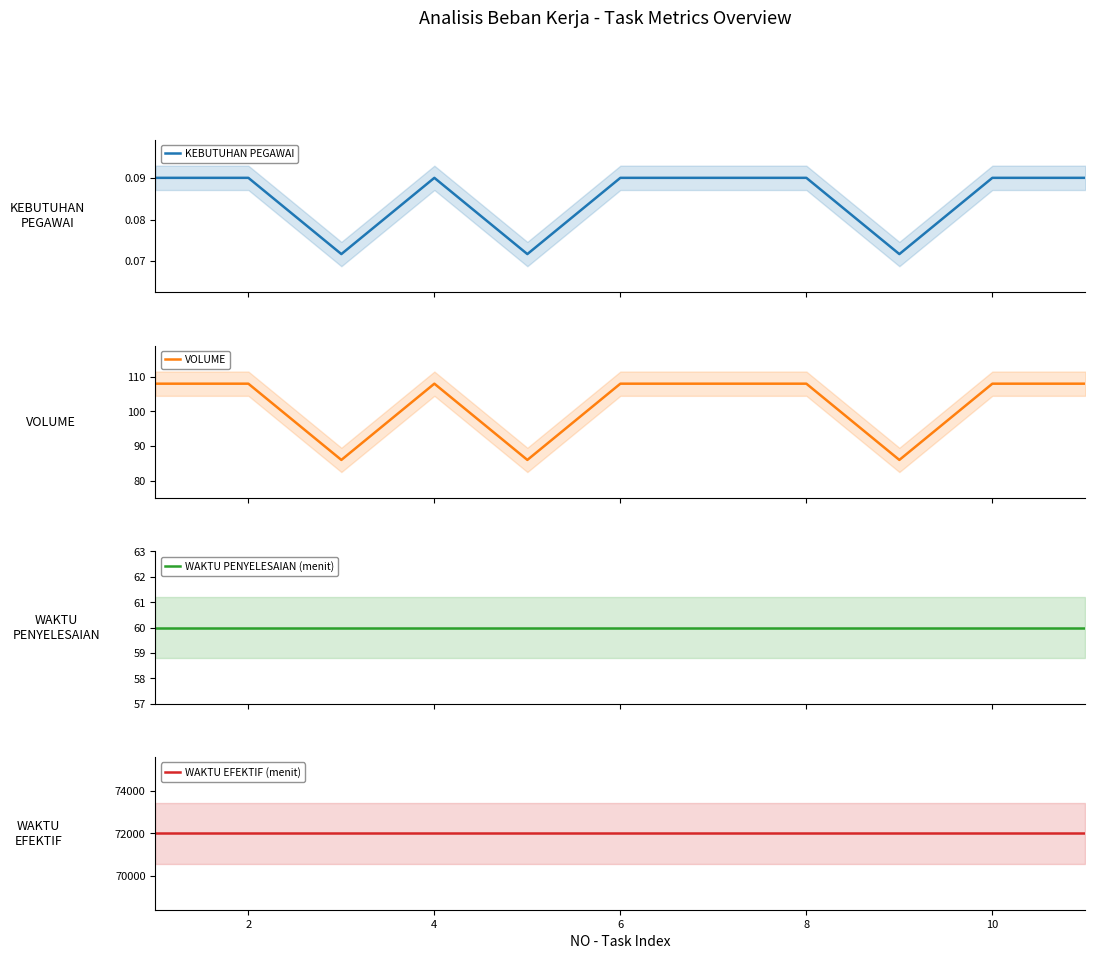

What is the maximum value for KEBUTUHAN PEGAWAI?

0.1